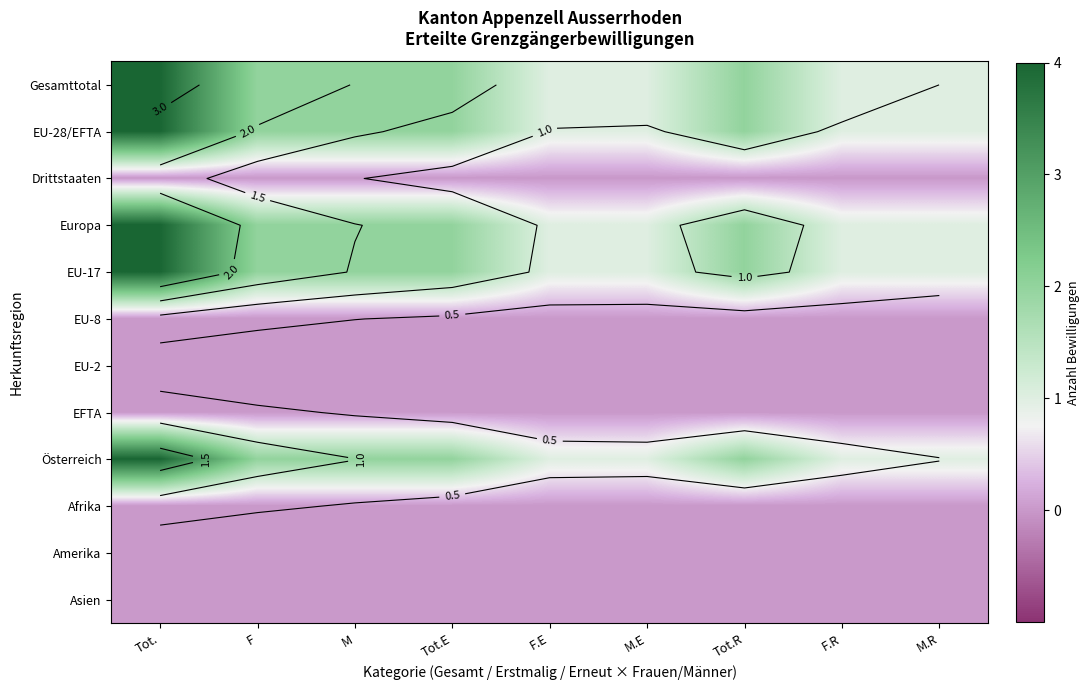

Which has a higher value, F.R or F.E?

F.R